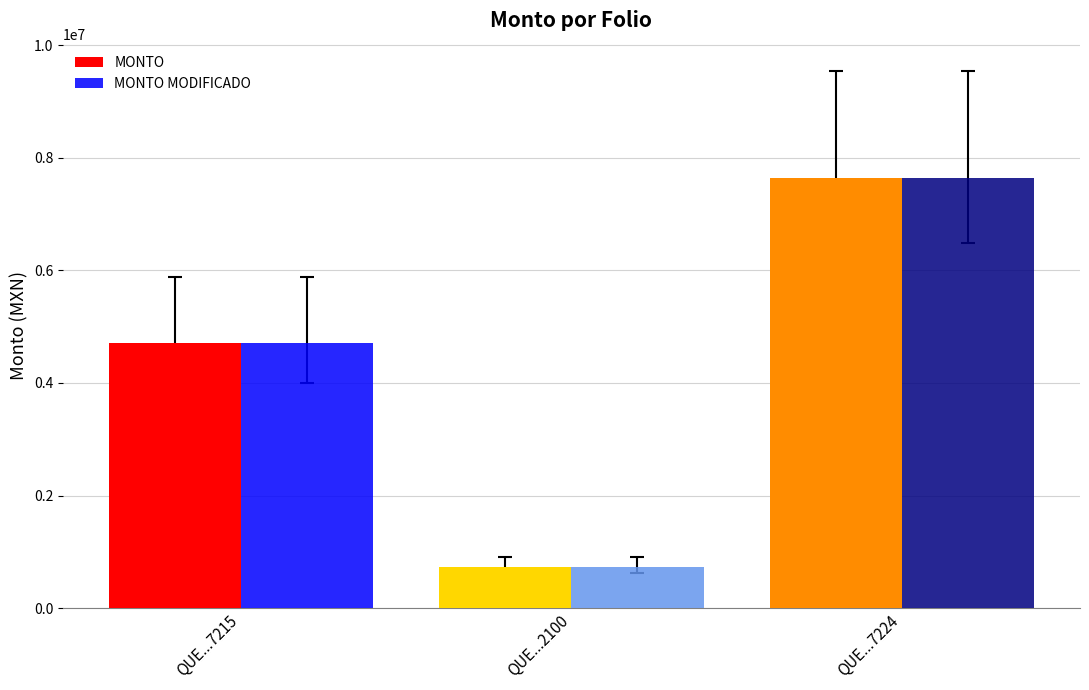

How many data points in MONTO MODIFICADO are less than 4709874?

1